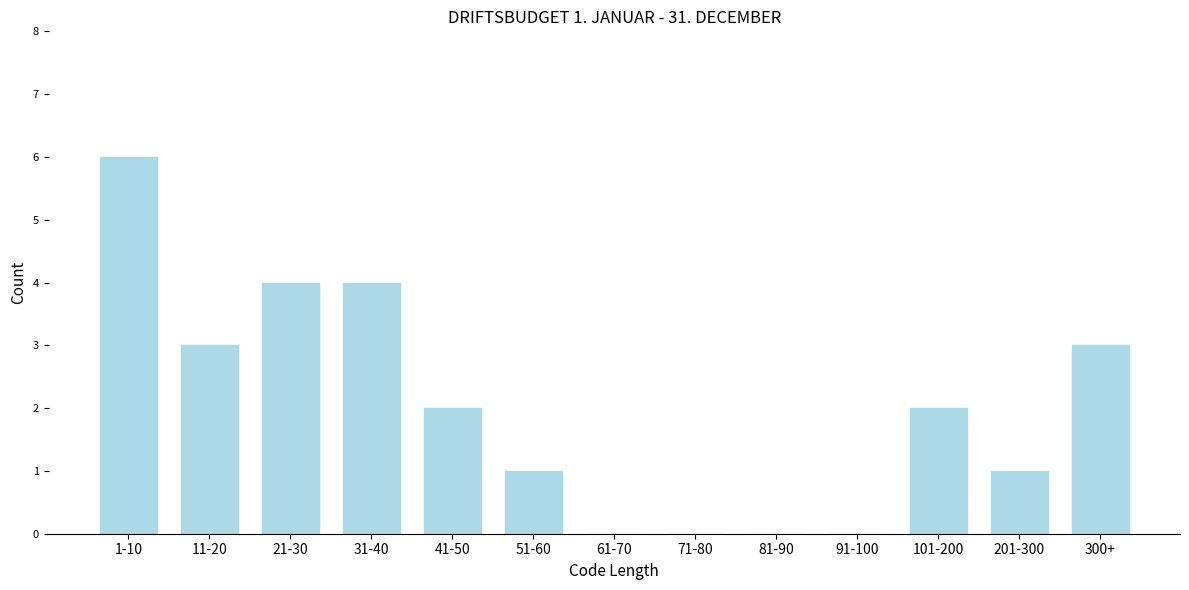

Reading left to right, extract all data points from this chart.

1-10=6	11-20=3	21-30=4	31-40=4	41-50=2	51-60=1	61-70=0	71-80=0	81-90=0	91-100=0	101-200=2	201-300=1	300+=3